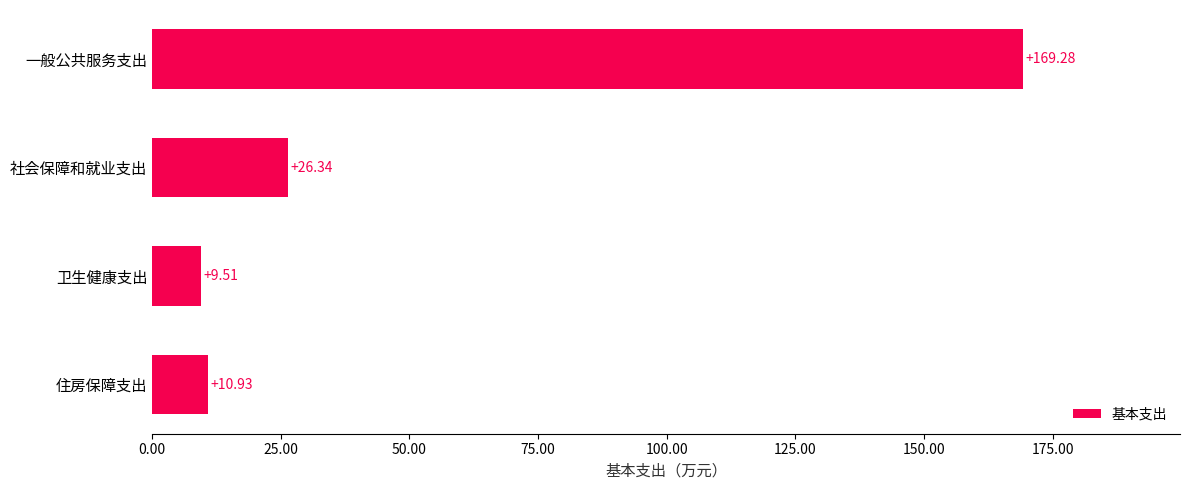

What is the difference between the maximum and minimum values?

159.8